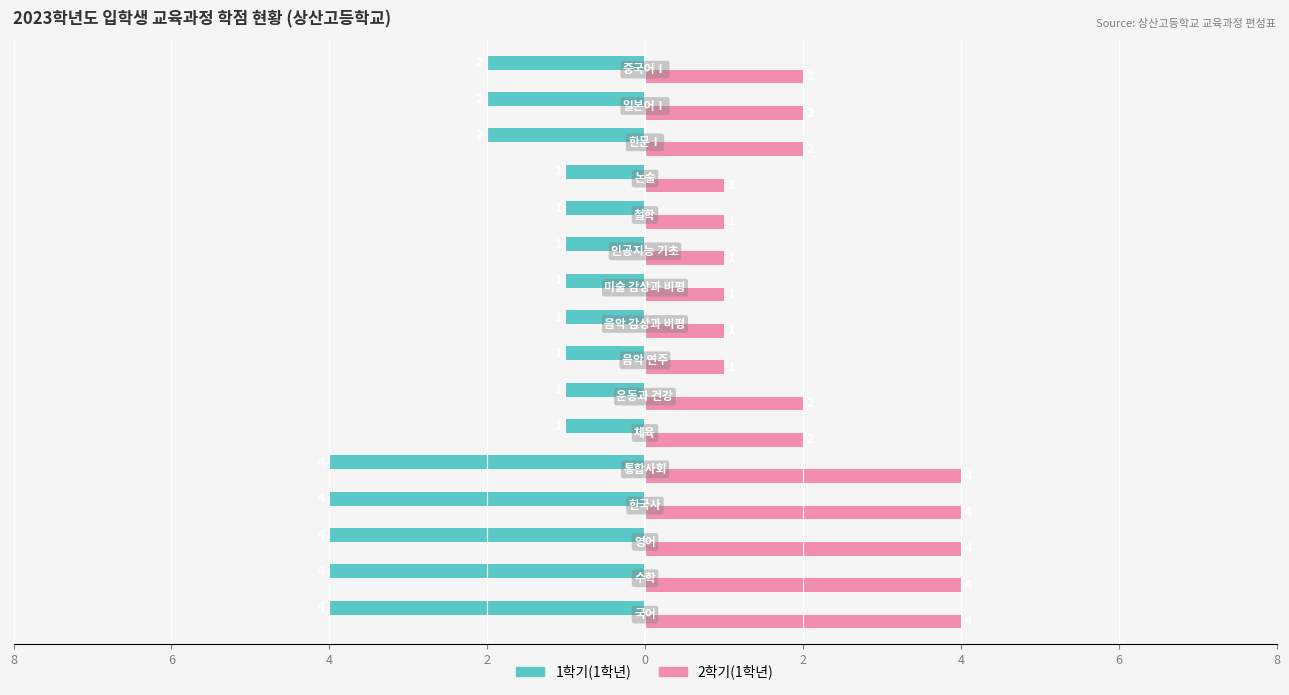

What are all the series names shown in the legend?

1학기(1학년), 2학기(1학년)